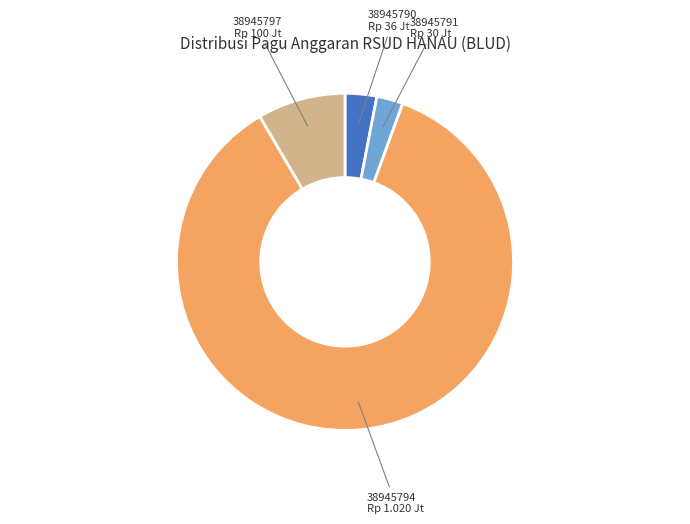

How many slices are in this pie chart?

4